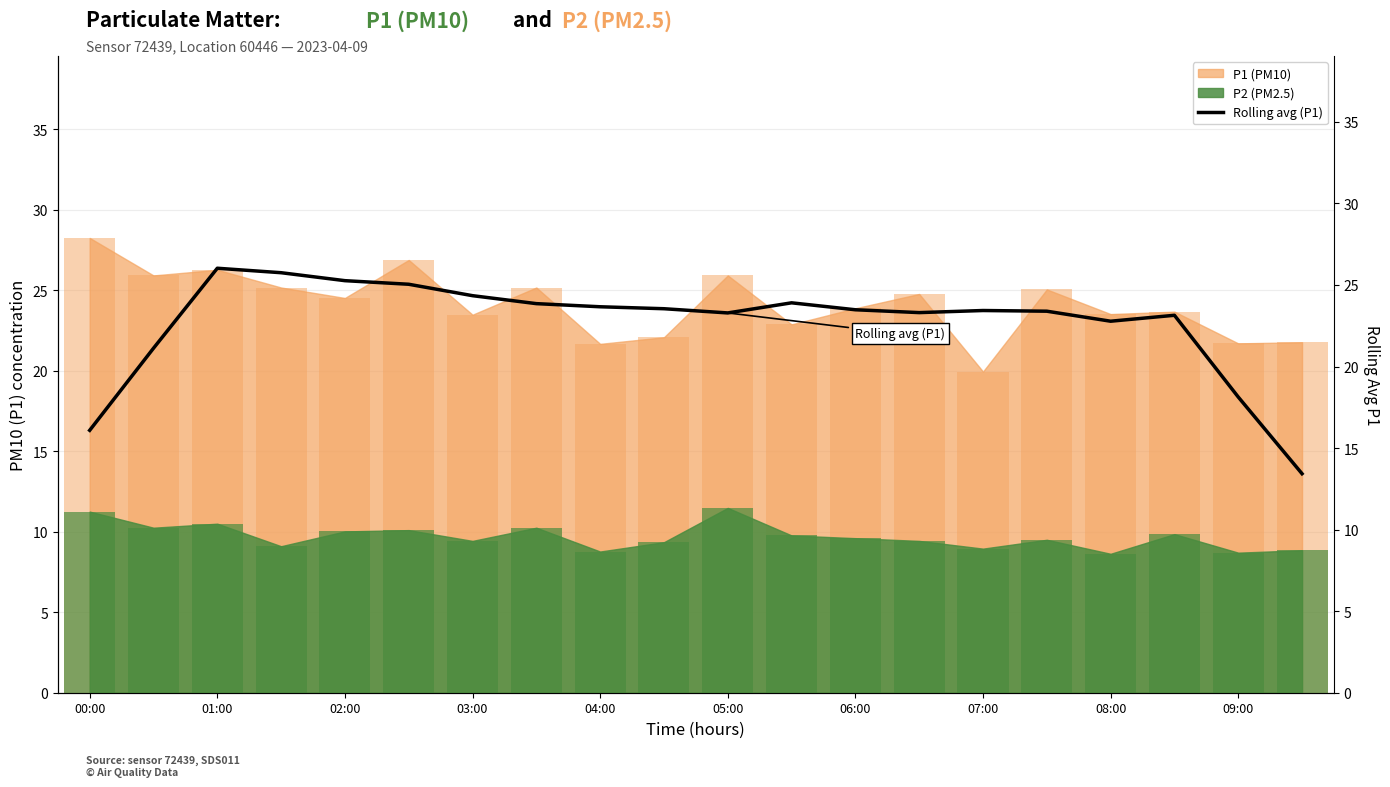

What is the sum of all values?

453.0